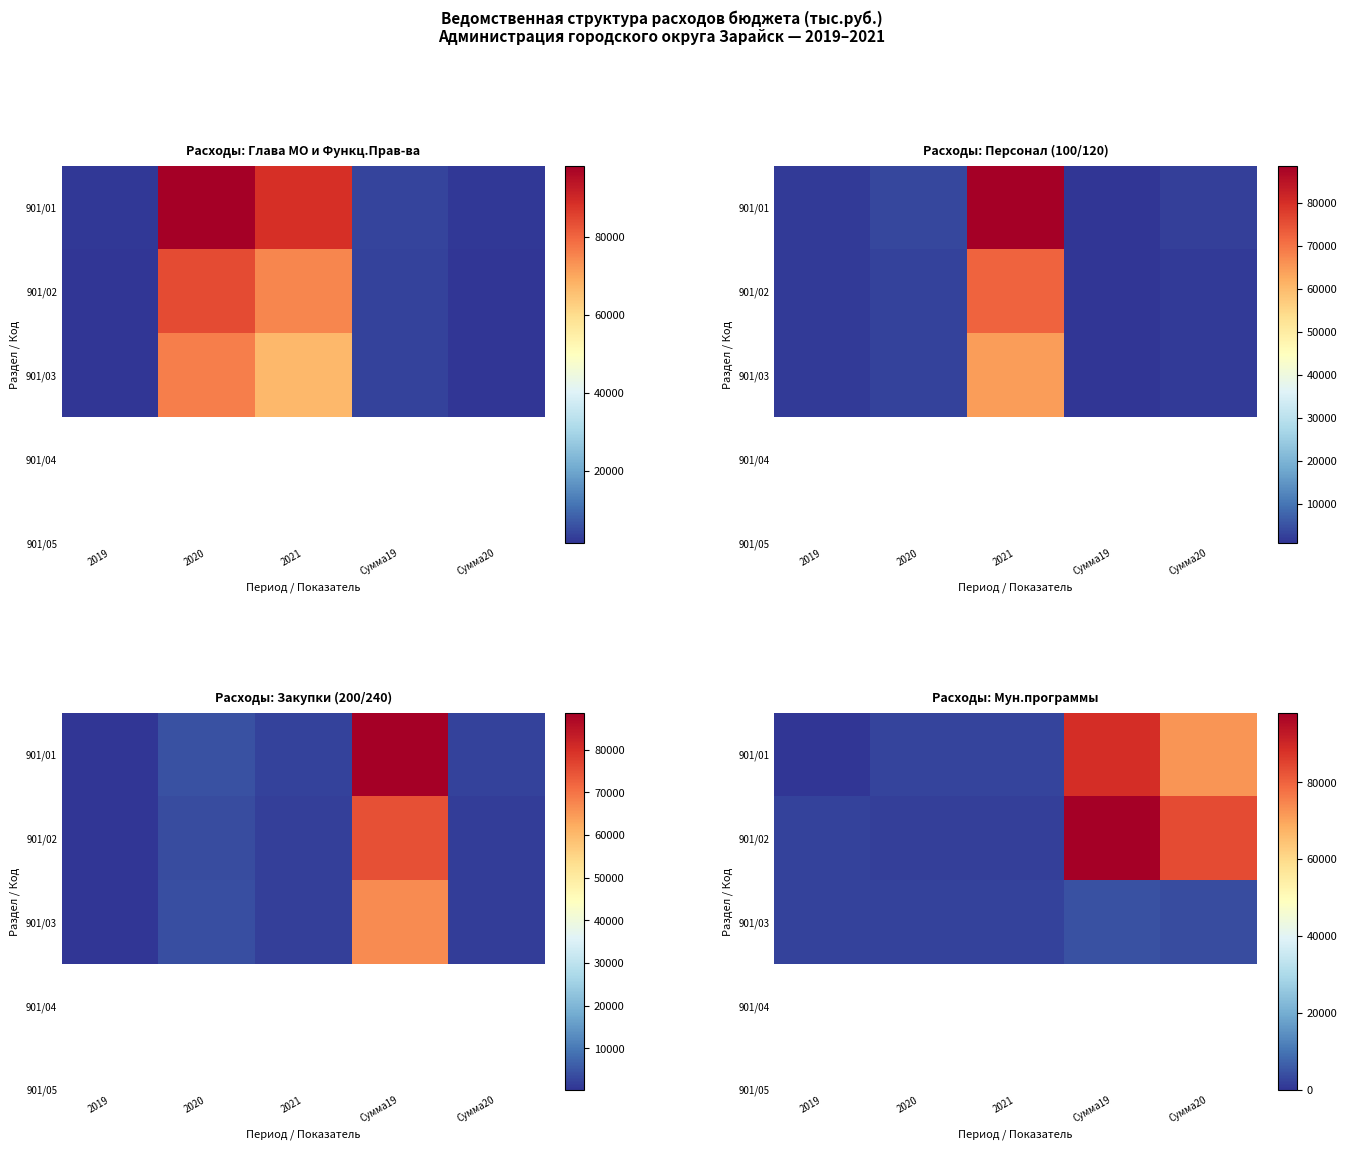

What is the difference between the 901/01 values at Сумма19 and 2019?

88677